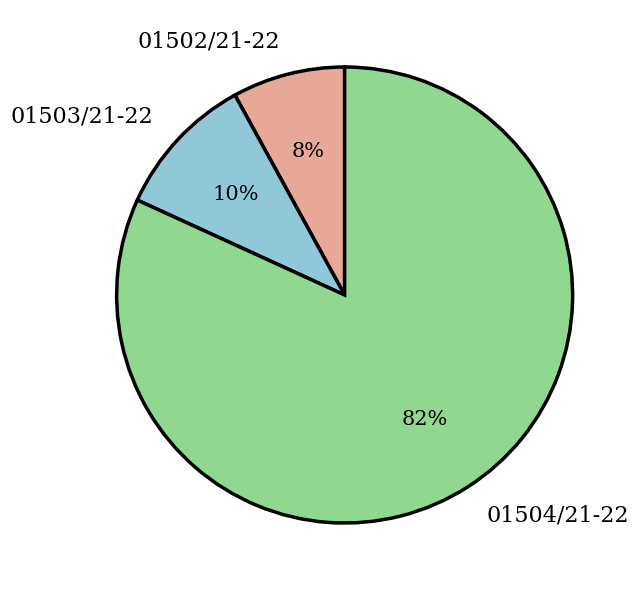

Which has a higher value, 01504/21-22 or 01502/21-22?

01504/21-22